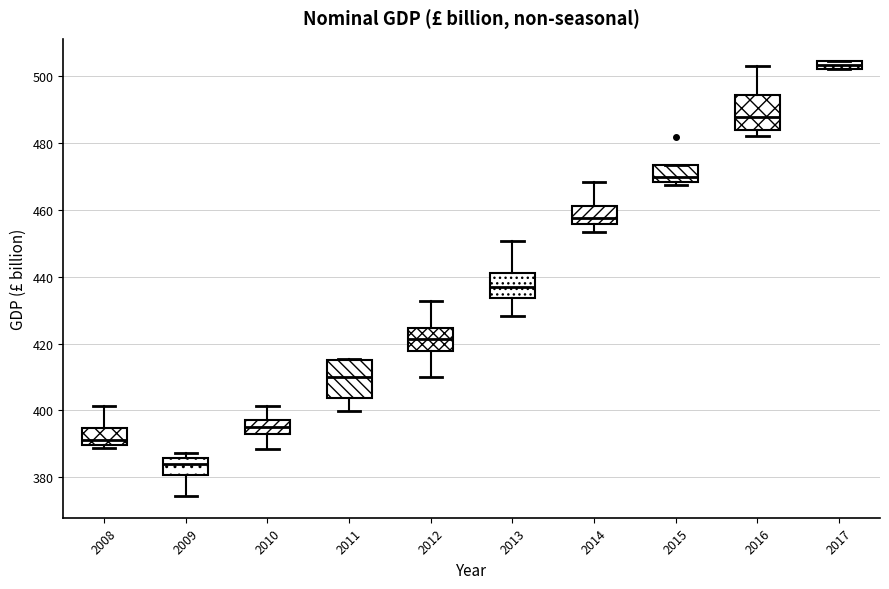

Where does the median line of the box at x = 2015 sit on the y-axis? The values are not printed on the chart, so give them approximately, as read against the axis.

470